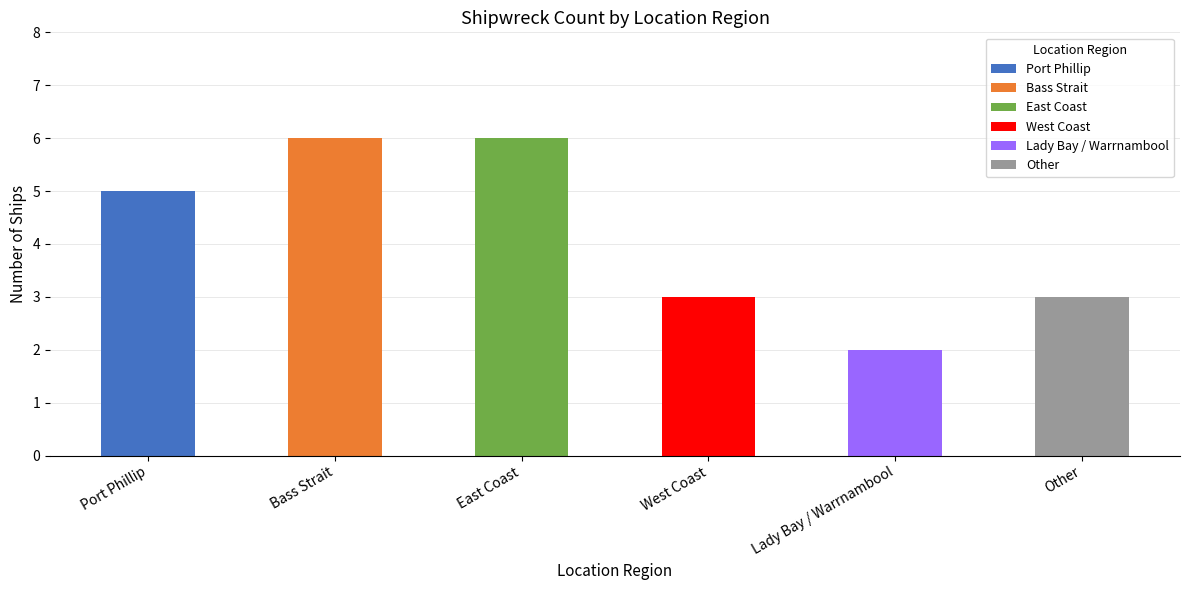

What is the sum of all values?

25